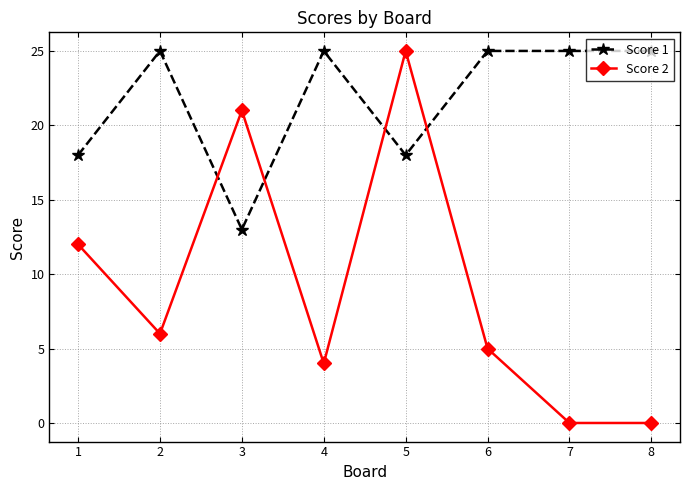

List the series in order of their overall mean, highest first.

Score 1, Score 2